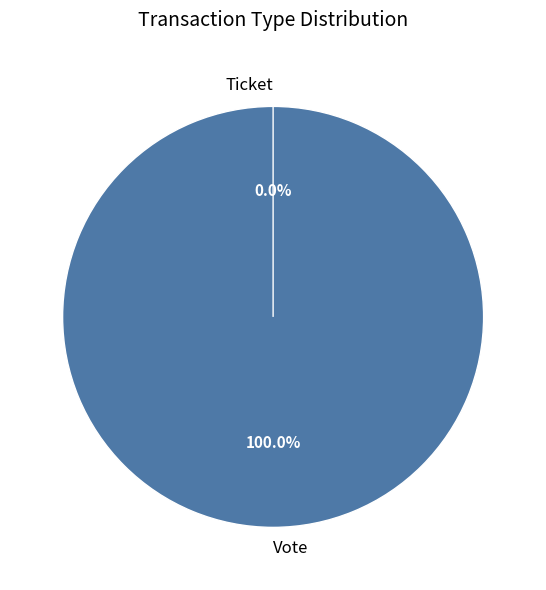

Which slice is the largest?

Vote